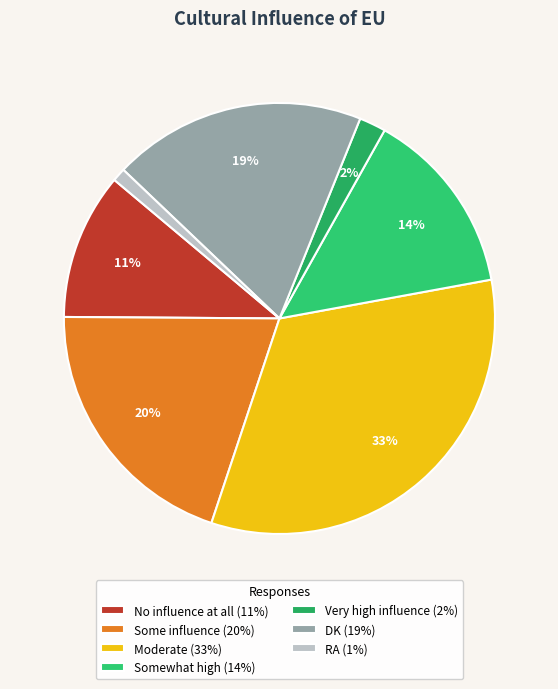

True or false: Some influence accounts for 20% of the total.

True